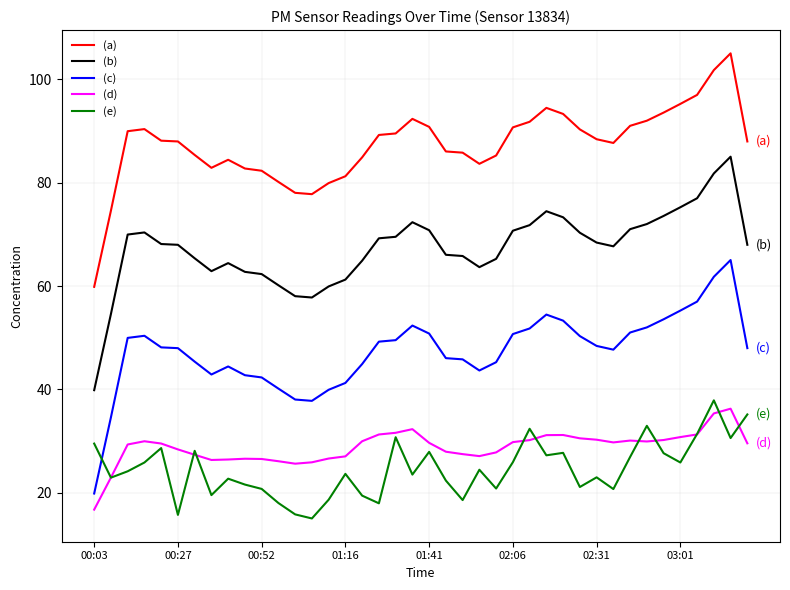

What is the sum of all (d) values?

1153.5